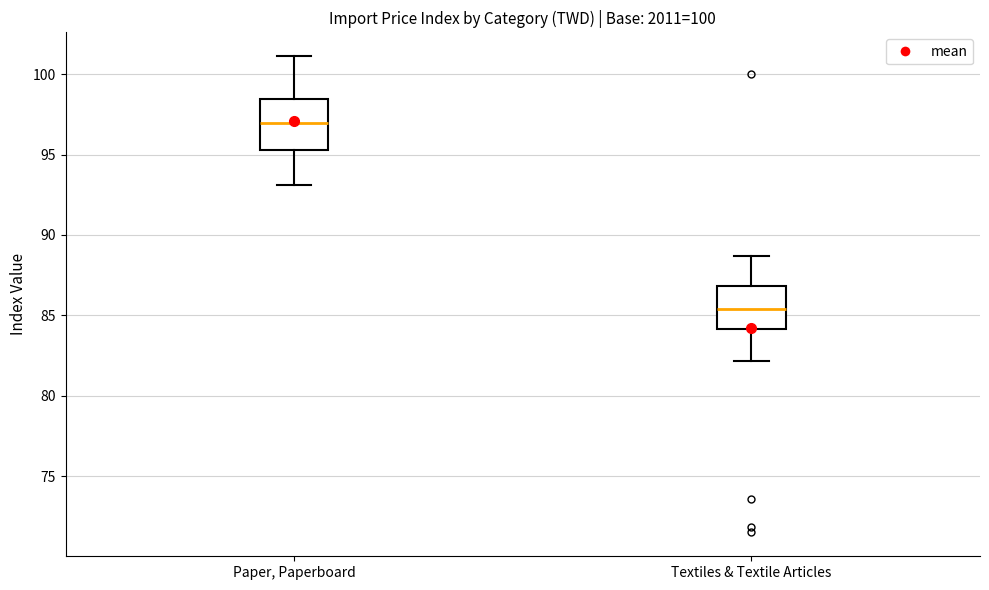

Where does the median line of the box for Paper, Paperboard sit on the y-axis? The values are not printed on the chart, so give them approximately, as read against the axis.

97.0